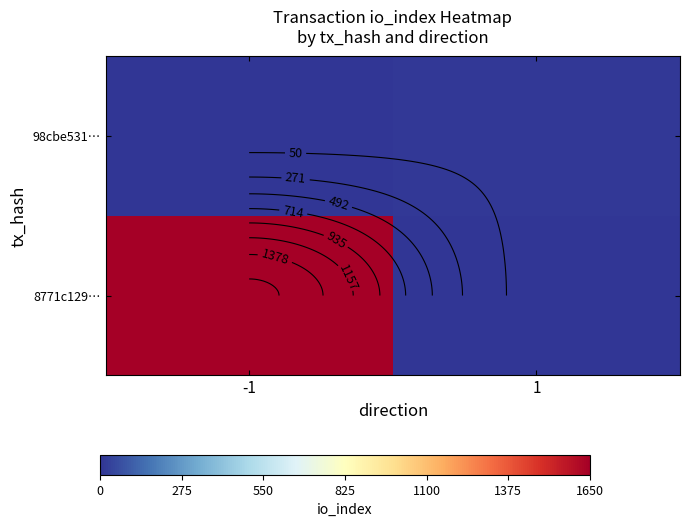

How many categories are shown in the chart?

2